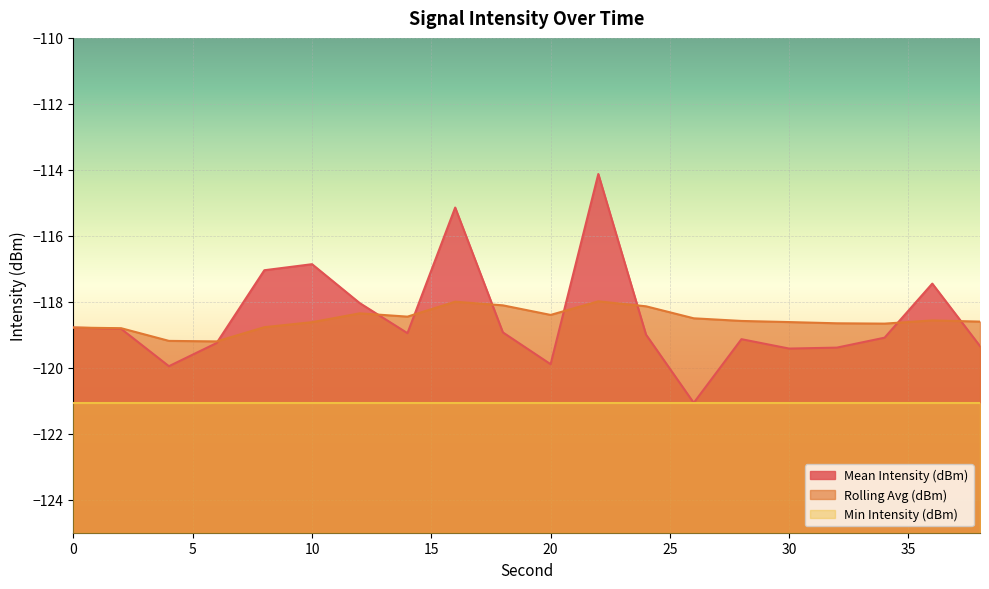

Reading left to right, list all the values displayed in this chart.

Mean Intensity (dBm): 0=-118.8	2=-118.8	4=-120.0	6=-119.2	8=-117.0	10=-116.9	12=-118.0	14=-119.0	16=-115.1	18=-118.9	20=-119.9	22=-114.1	24=-119.0	26=-121.1	28=-119.1	30=-119.4	32=-119.4	34=-119.1	36=-117.4	38=-119.3
Rolling Avg (dBm): 0=-118.8	2=-118.8	4=-119.2	6=-119.2	8=-118.8	10=-118.6	12=-118.3	14=-118.4	16=-118.0	18=-118.1	20=-118.4	22=-118.0	24=-118.1	26=-118.5	28=-118.6	30=-118.6	32=-118.7	34=-118.7	36=-118.6	38=-118.6